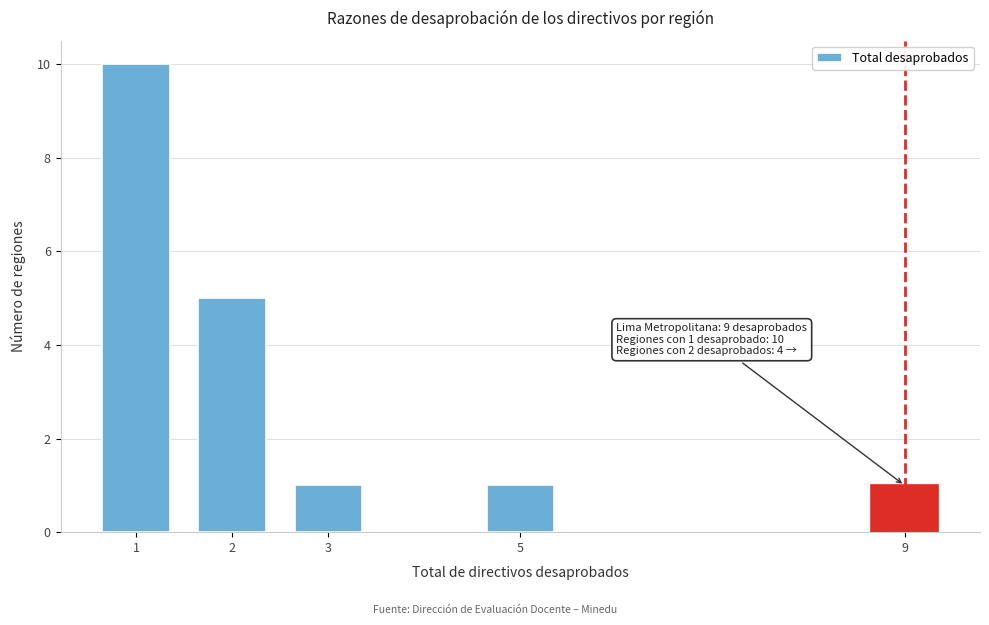

Reading left to right, extract all data points from this chart.

1=10	2=5	3=1	5=1	9=1